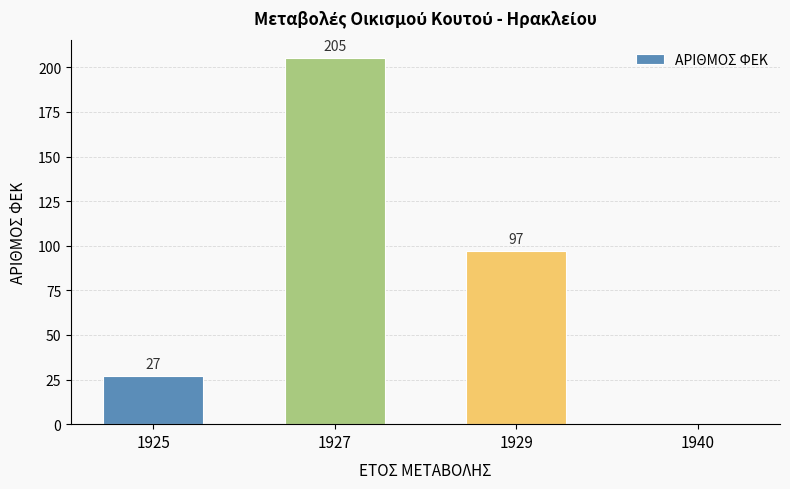

What is the greatest value displayed?

205